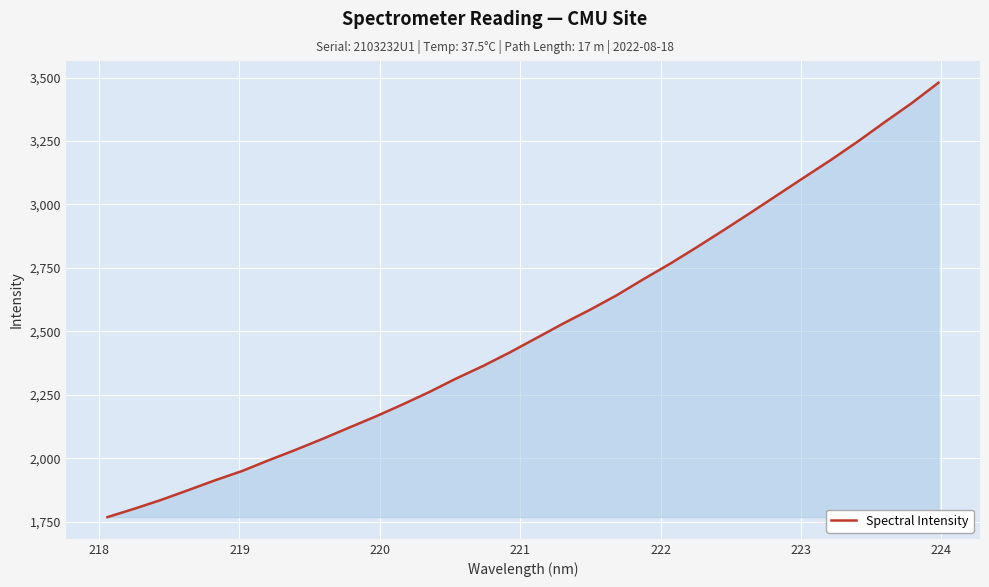

What is the greatest value displayed?

3479.6